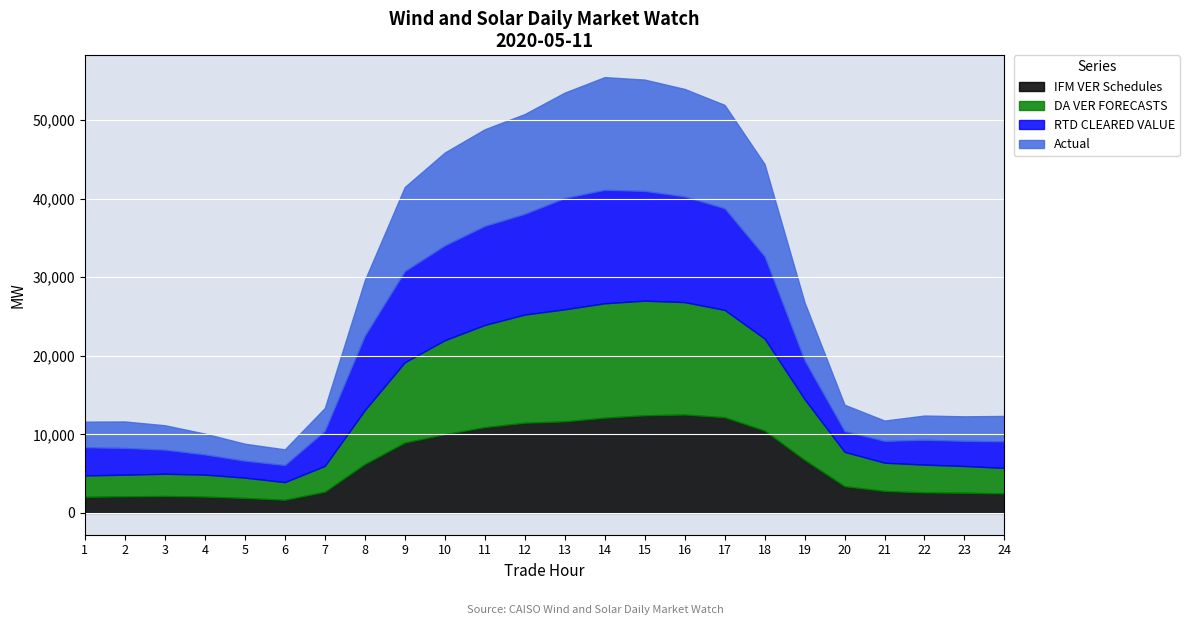

What is the value of the Actual point at the 24th from the left?

3237.7